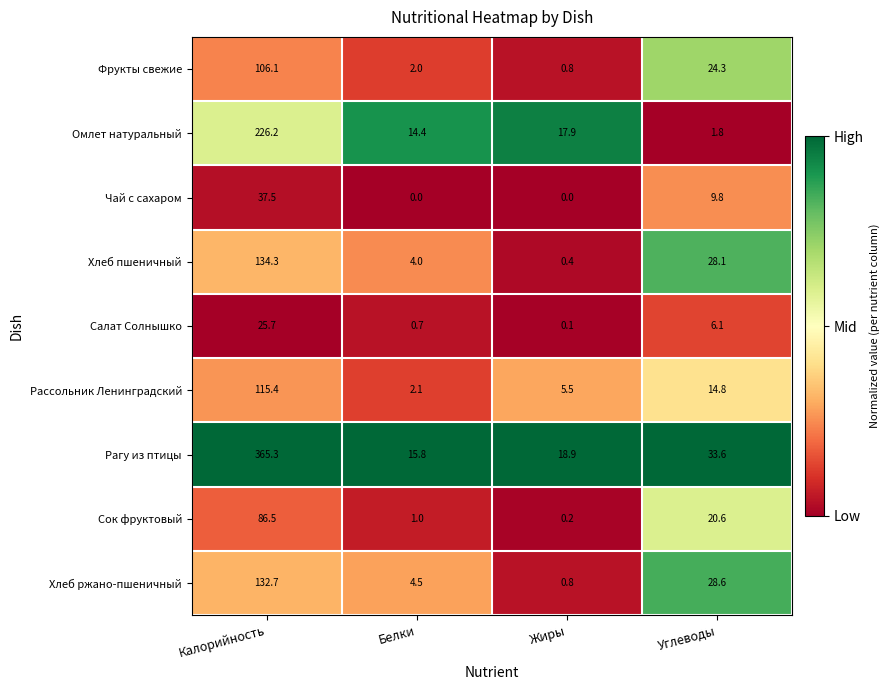

Rank the series by their maximum value, from highest to lowest.

Рагу из птицы, Омлет натуральный, Хлеб пшеничный, Хлеб ржано-пшеничный, Рассольник Ленинградский, Фрукты свежие, Сок фруктовый, Чай с сахаром, Салат Солнышко